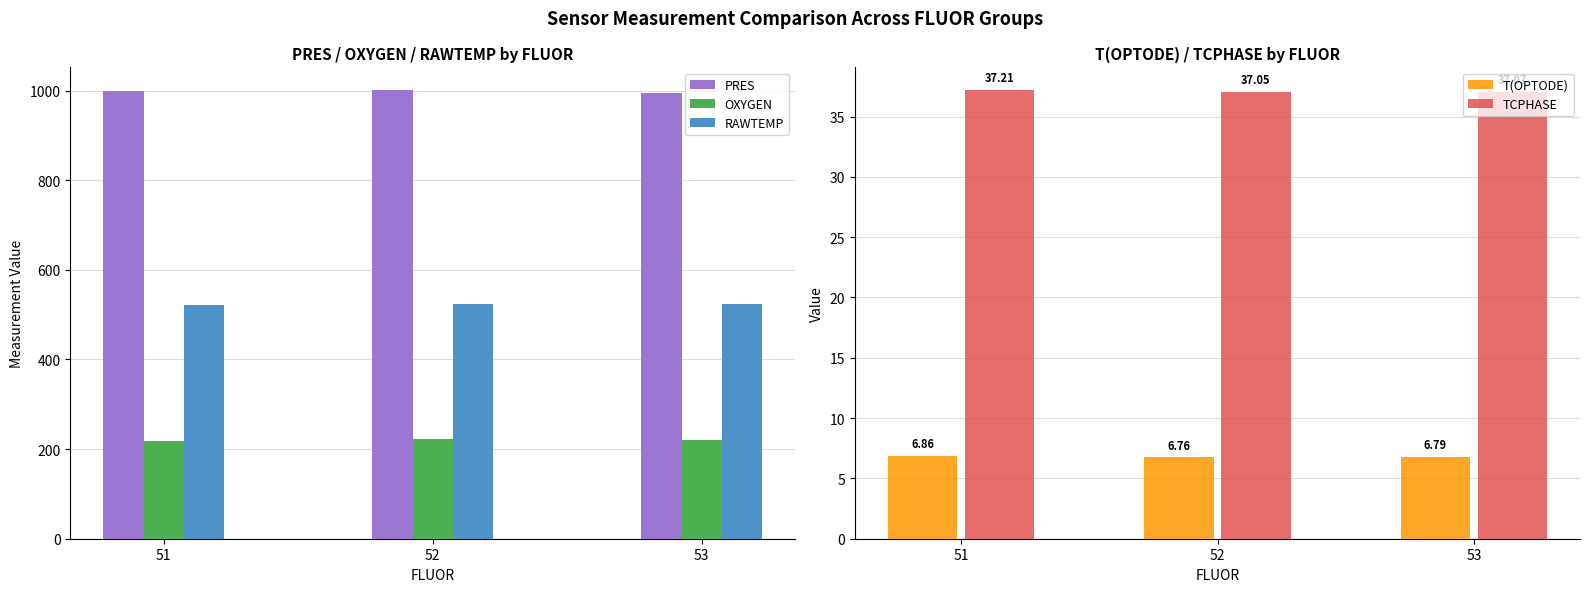

What is the value of the T(OPTODE) bar at the 3rd from the left?

6.8